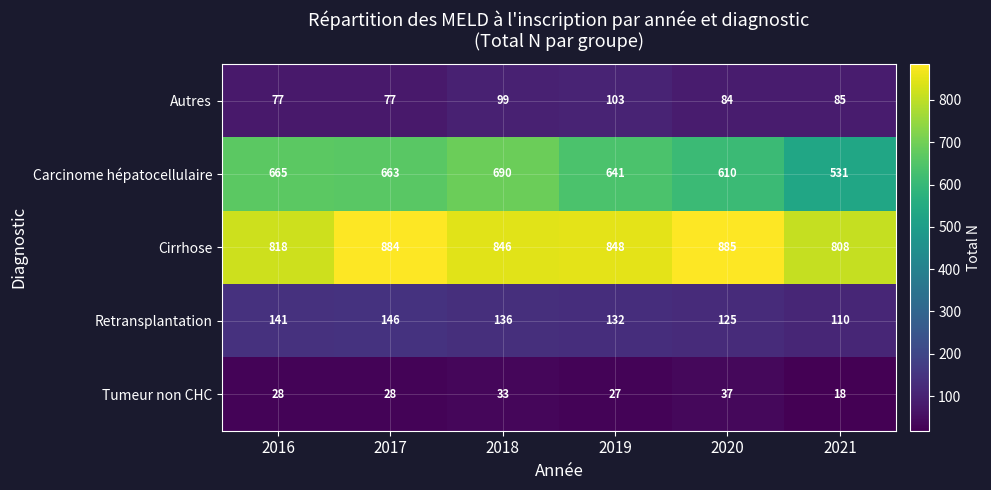

At how many categories does at least one series exceed 559?

6